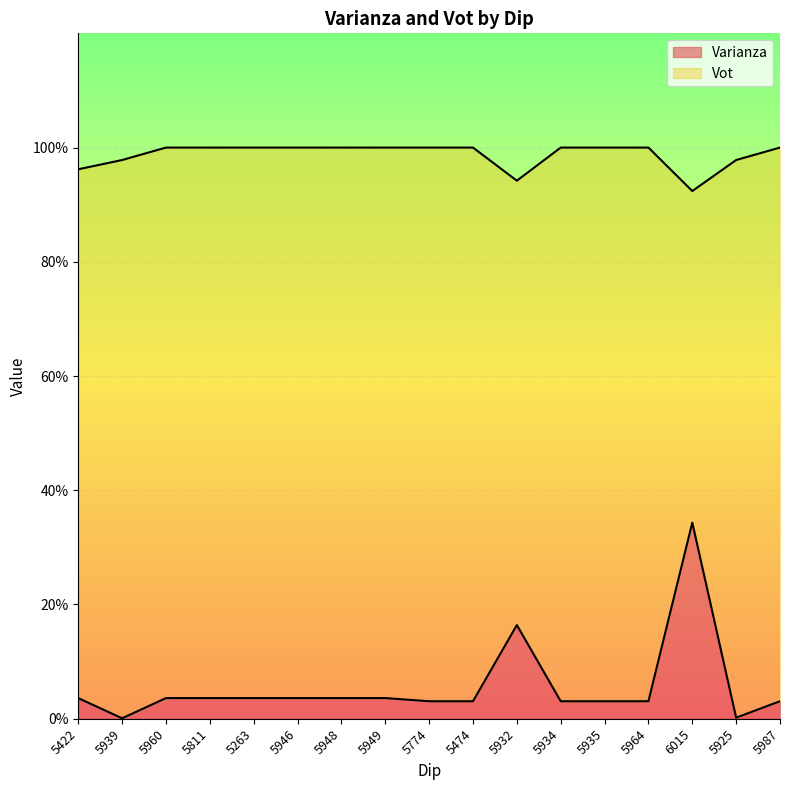

True or false: Vot has a value of 100.0 at 5948.

True